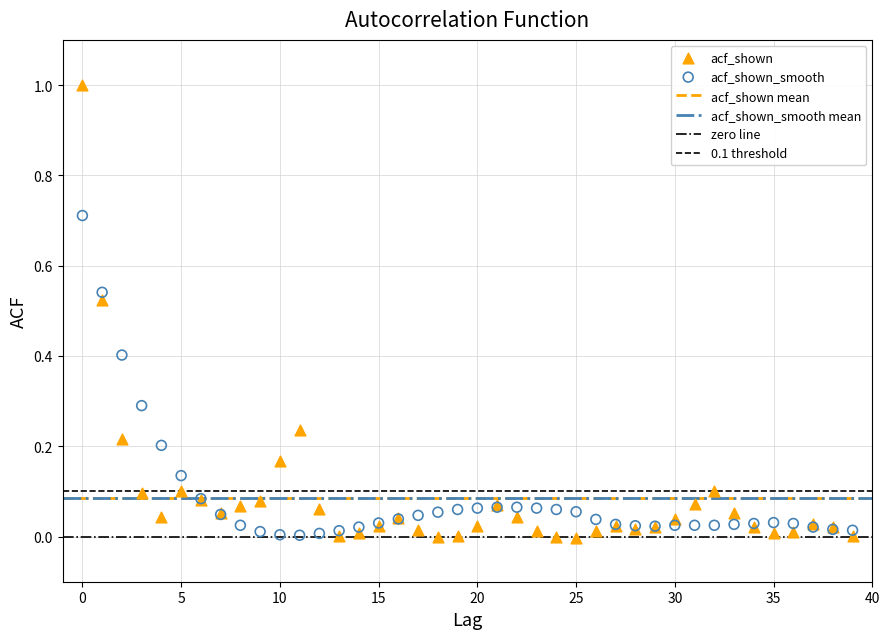

Which series has the widest spread of Y values?

acf_shown